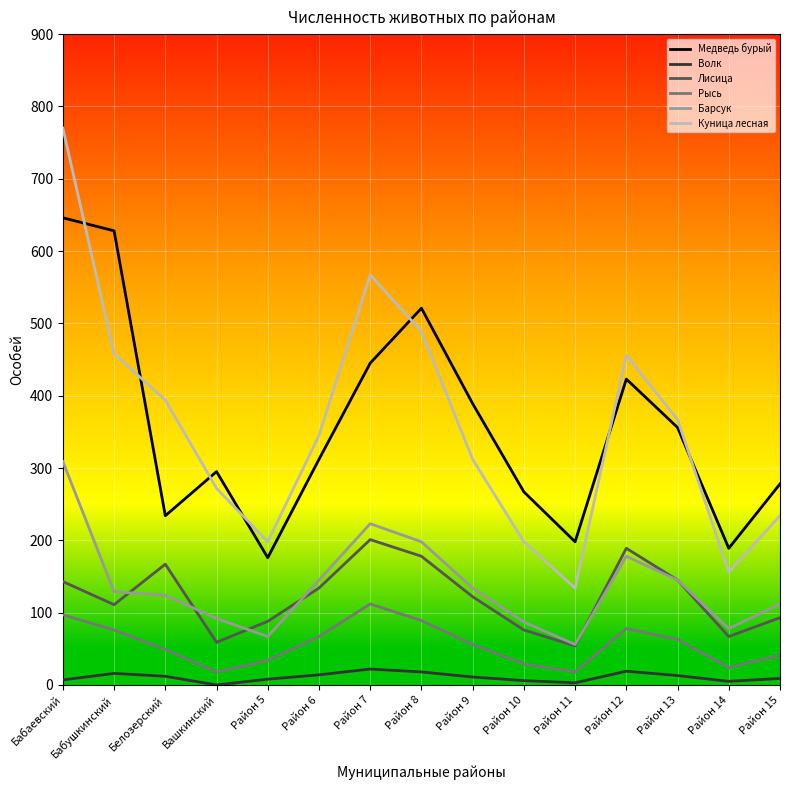

List the series in order of their peak value, lowest first.

Волк, Рысь, Лисица, Барсук, Медведь бурый, Куница лесная